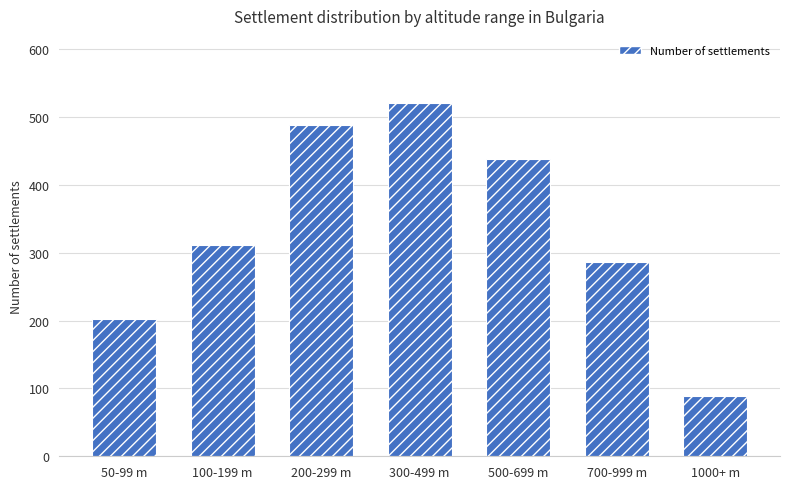

Reading left to right, transcribe all the data shown in this chart.

203	312	489	521	438	287	89